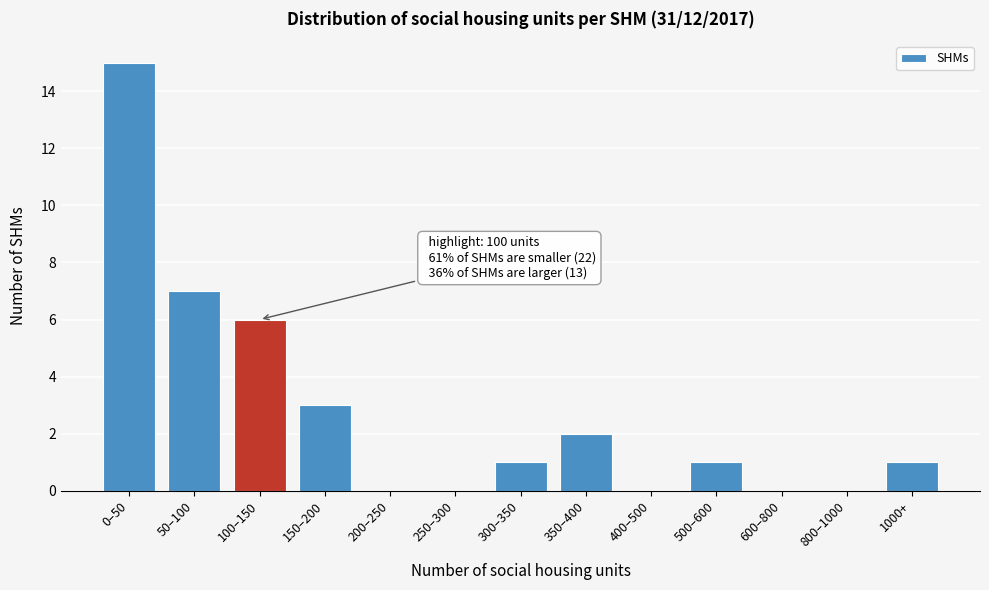

Reading right to left, extract all data points from this chart.

1000+=1	800–1000=0	600–800=0	500–600=1	400–500=0	350–400=2	300–350=1	250–300=0	200–250=0	150–200=3	100–150=6	50–100=7	0–50=15